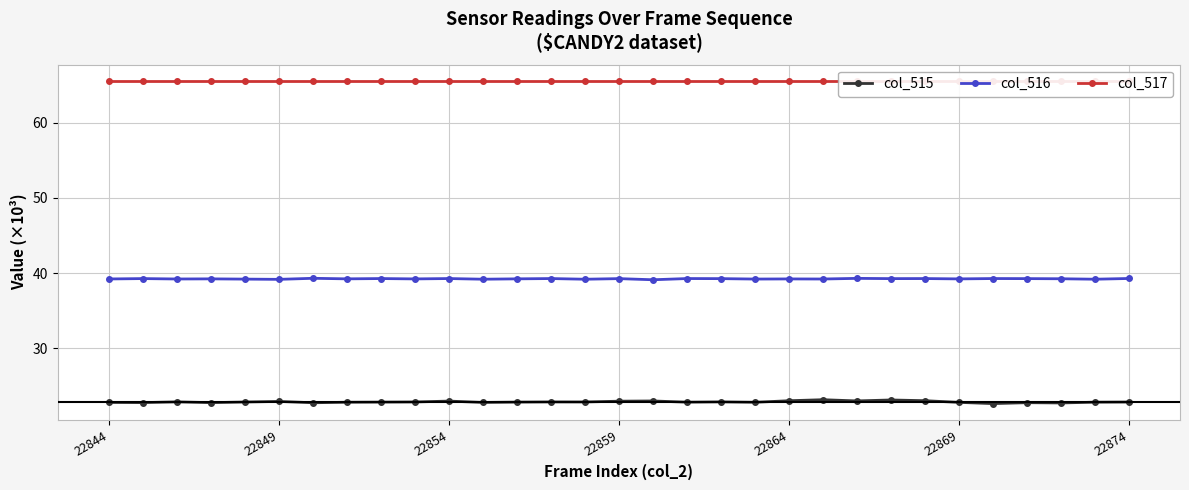

Rank the series by their average value, from highest to lowest.

col_517, col_516, col_515